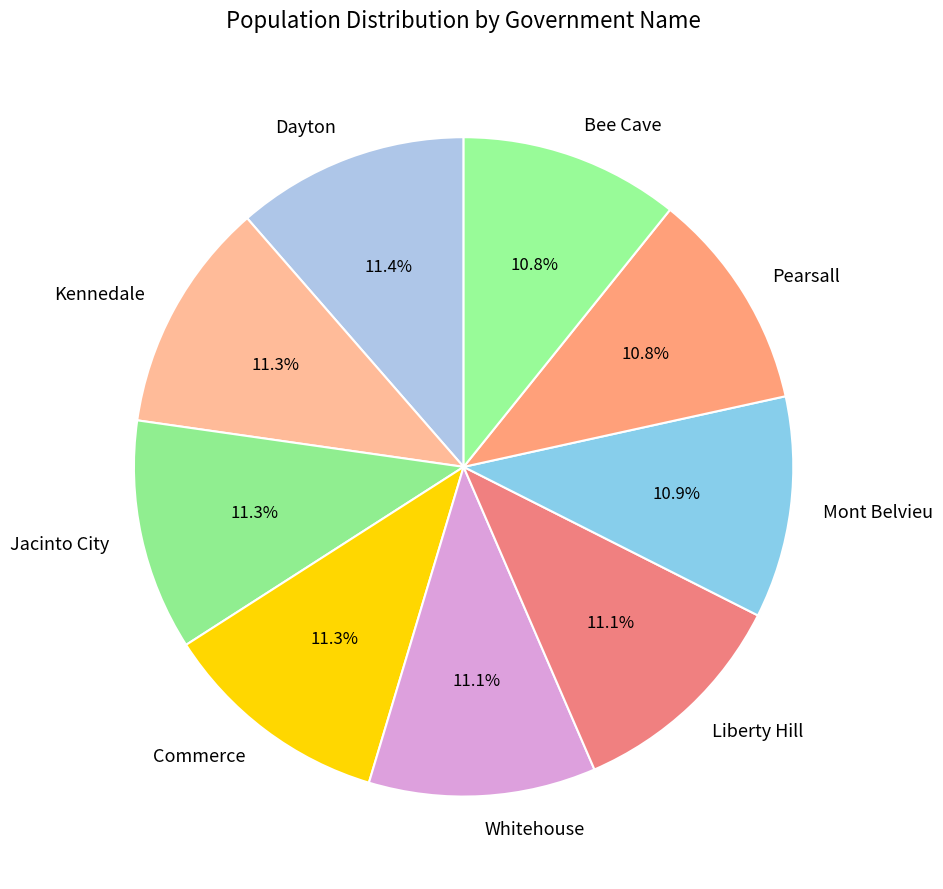

The Jacinto City slice represents 11% of the pie. True or false?

True